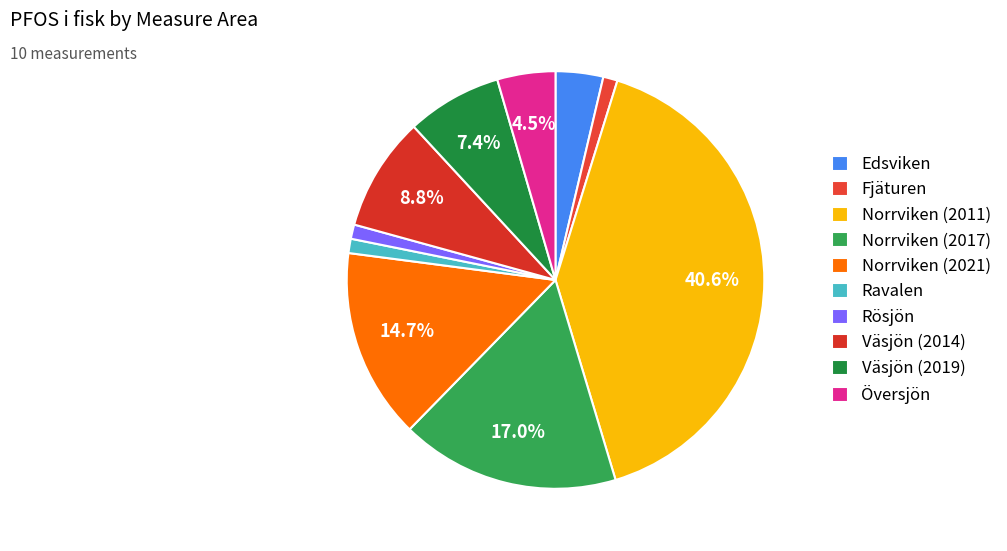

Is it true that Rösjön is 11% of the pie?

False